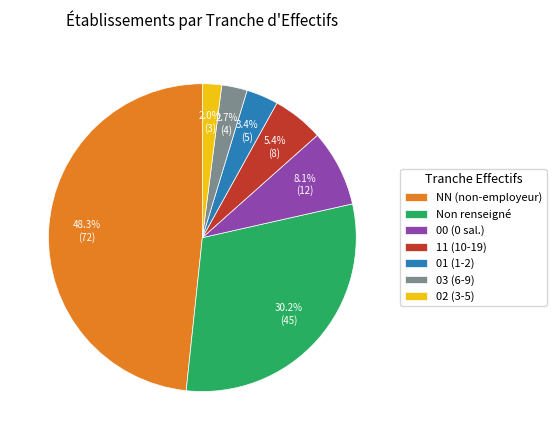

Rank the categories by value from lowest to highest.

02 (3-5), 03 (6-9), 01 (1-2), 11 (10-19), 00 (0 sal.), Non renseigné, NN (non-employeur)